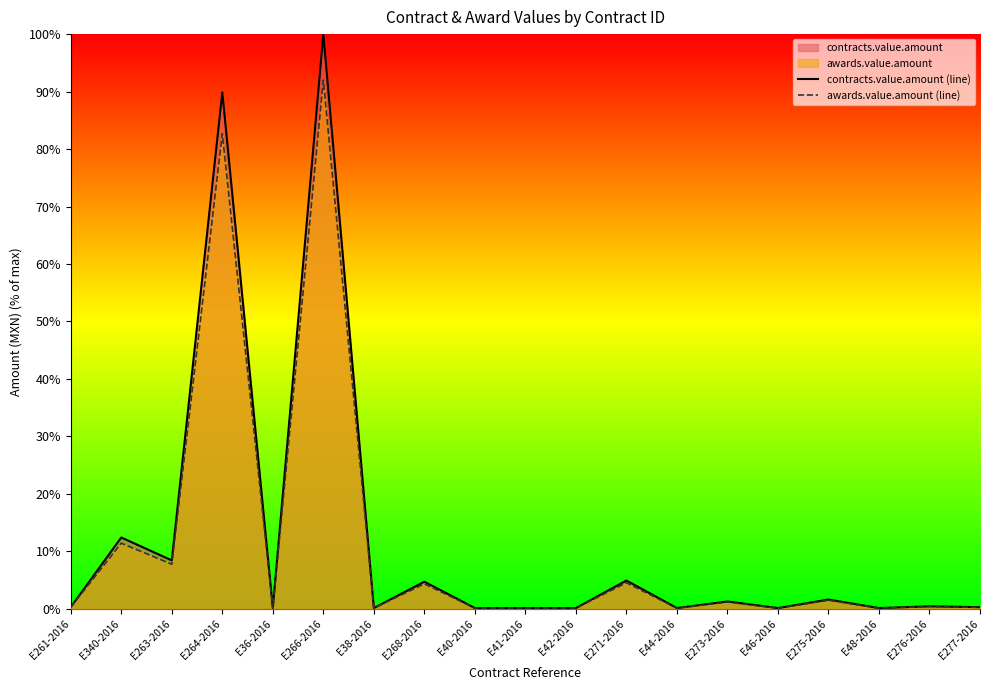

At which category does the chart reach its minimum across all series?

E36-2016